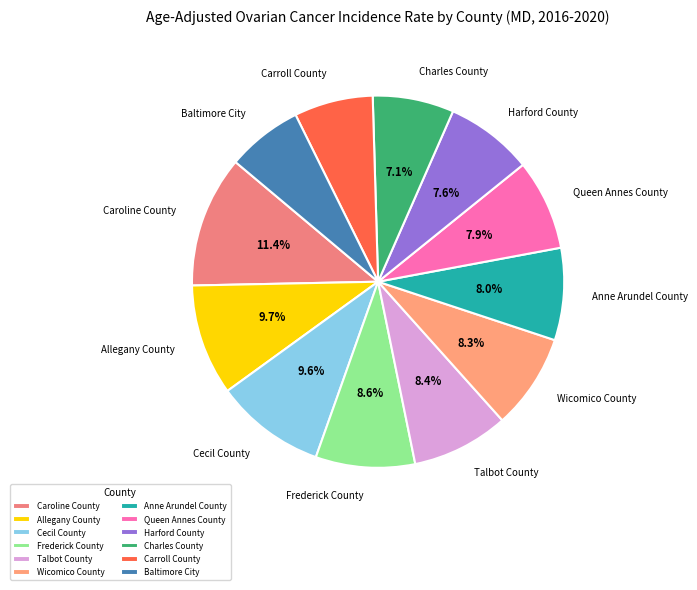

To the nearest percent, what portion does Baltimore City represent?

7%